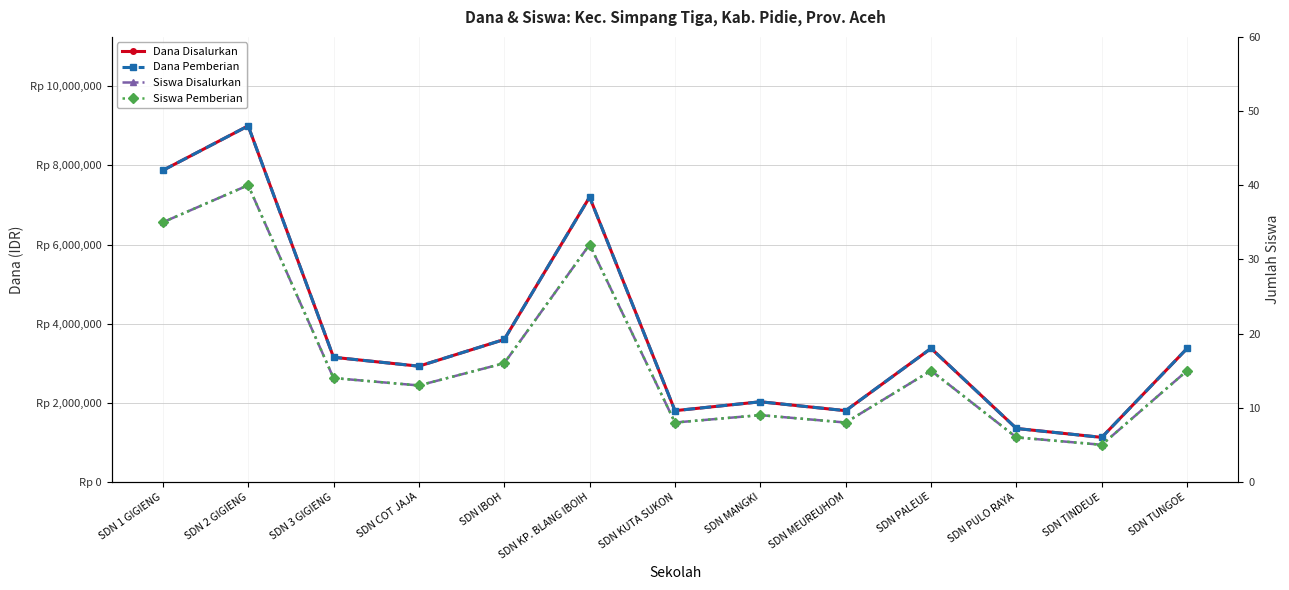

How many values in the Siswa Pemberian series exceed 14?

6